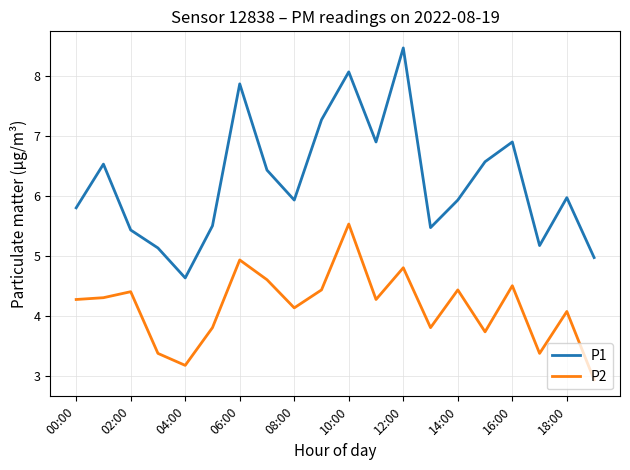

Rank the series by their average value, from lowest to highest.

P2, P1